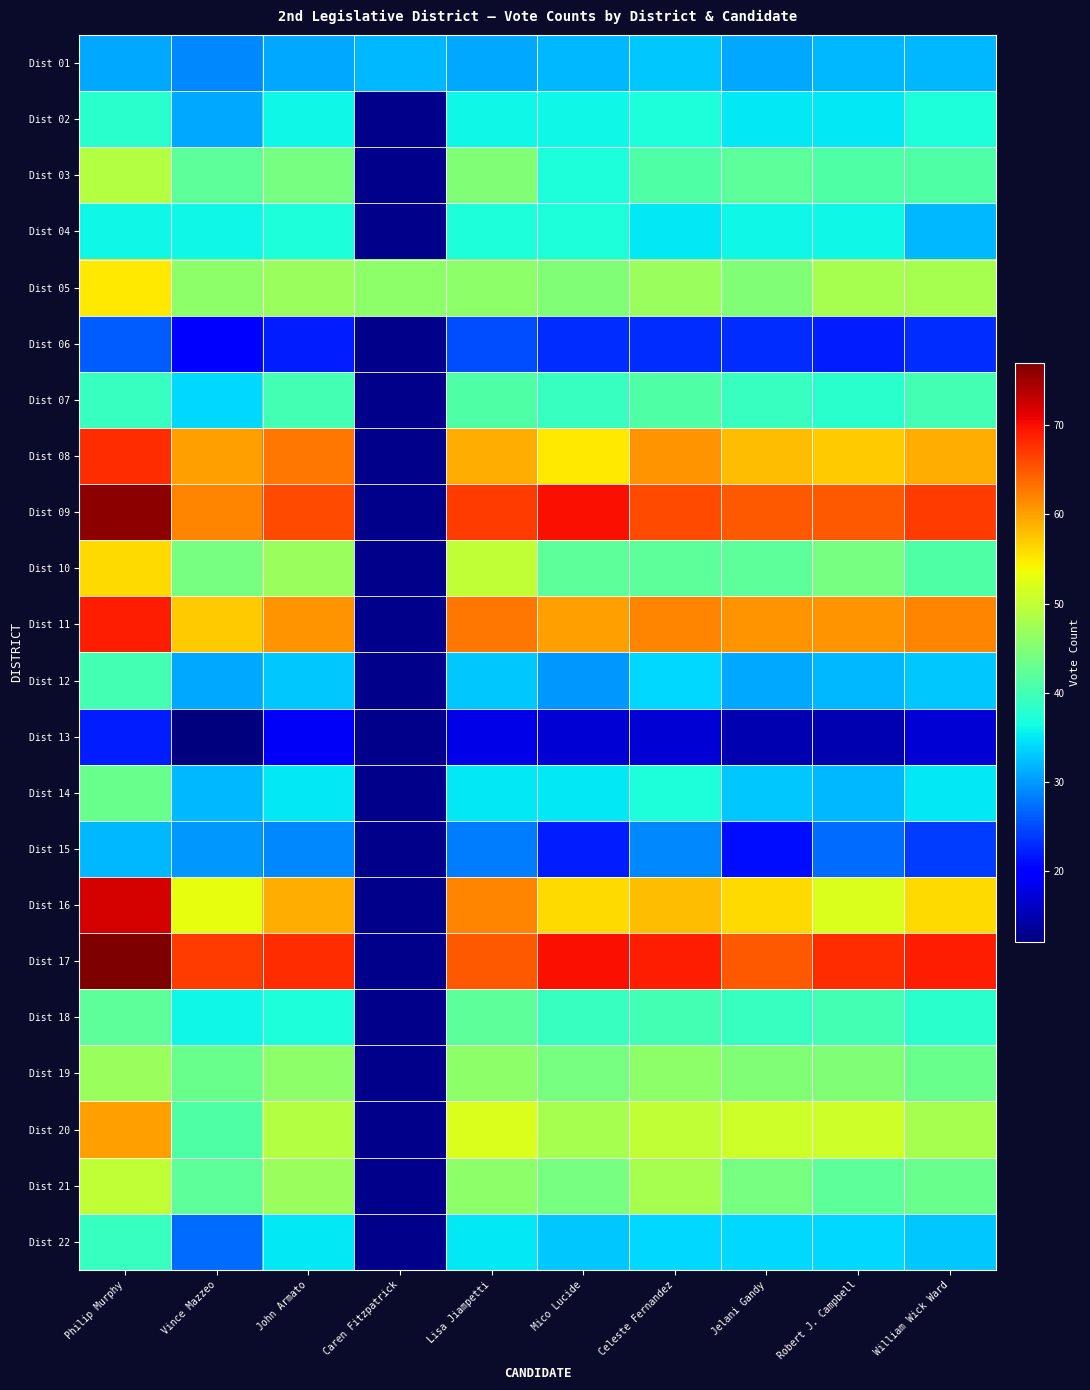

What is the smallest value displayed?

12.0